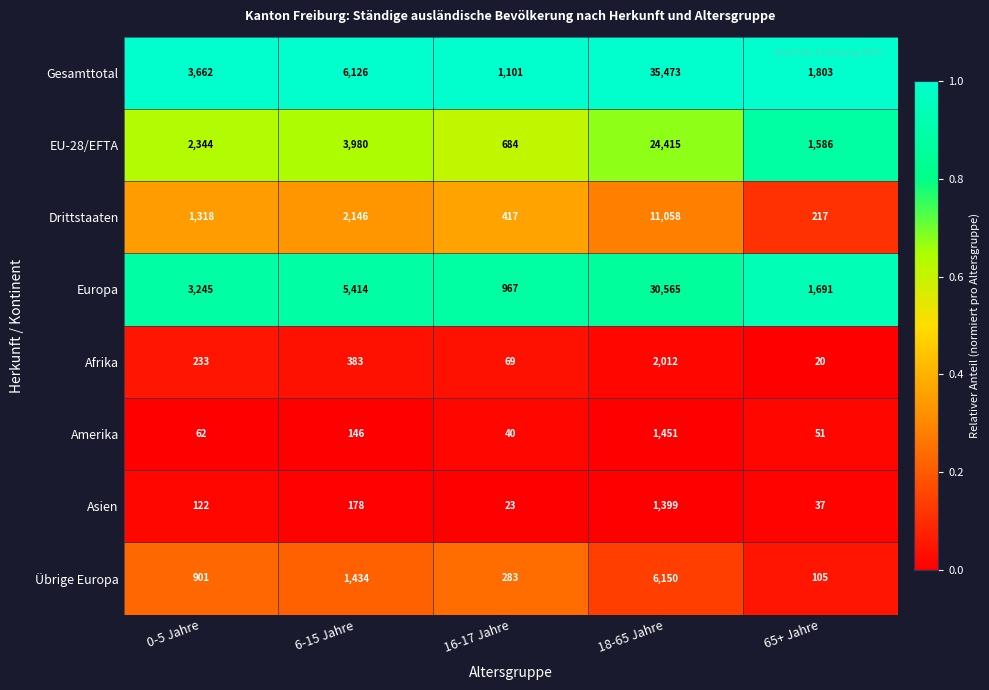

What is the total value across all series at 65+ Jahre?

5510